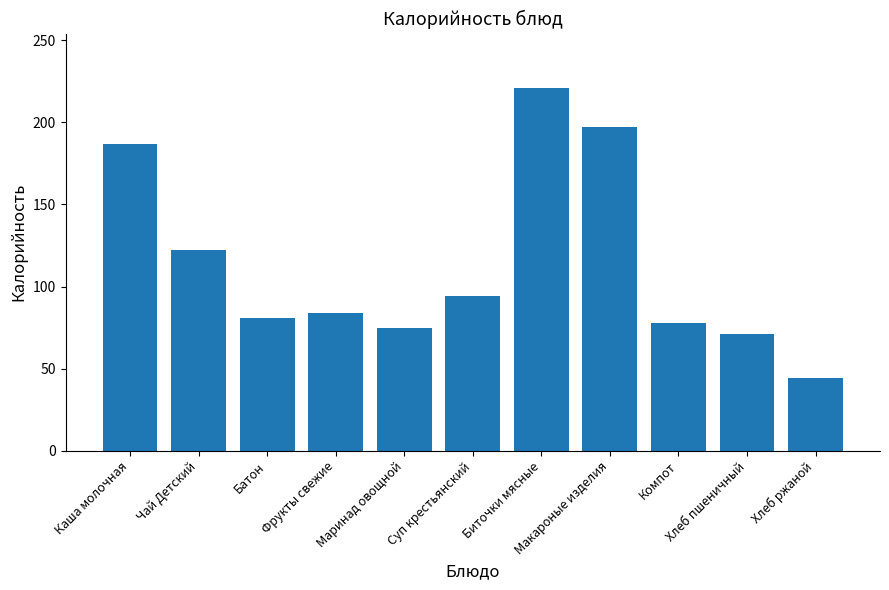

Count the number of data series in this chart.

1